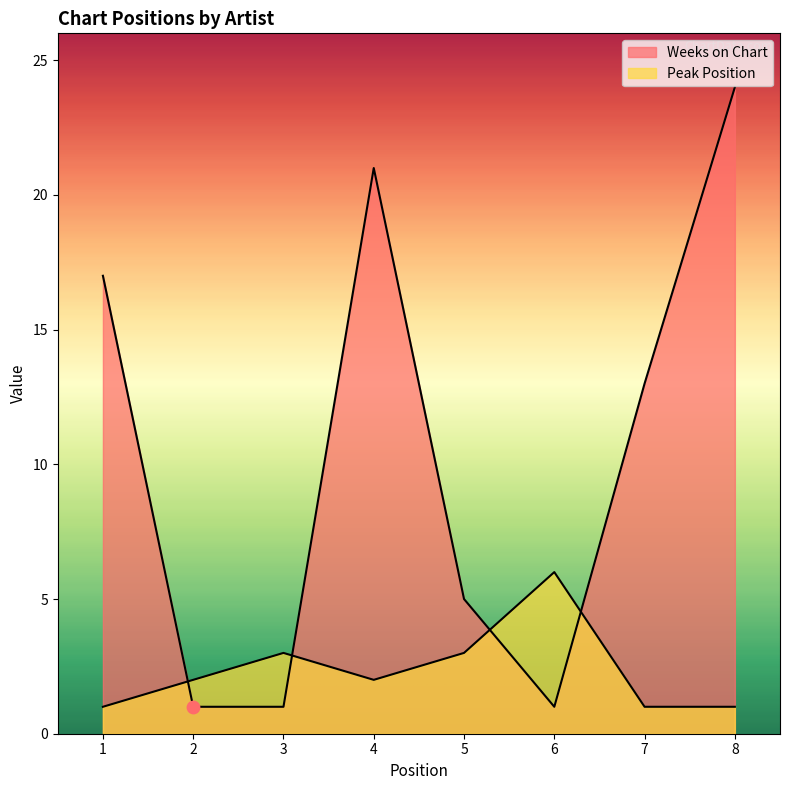

What is the total value across all series at 1?

18